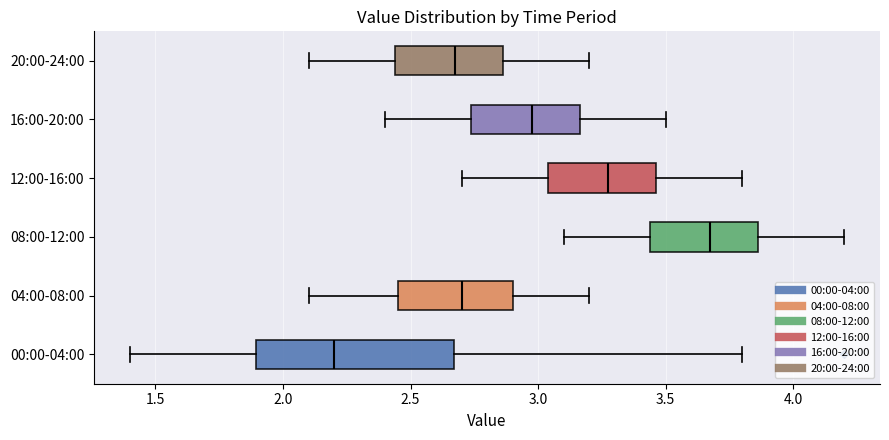

Where does the median line of the box for 00:00-04:00 sit on the x-axis? The values are not printed on the chart, so give them approximately, as read against the axis.

2.20